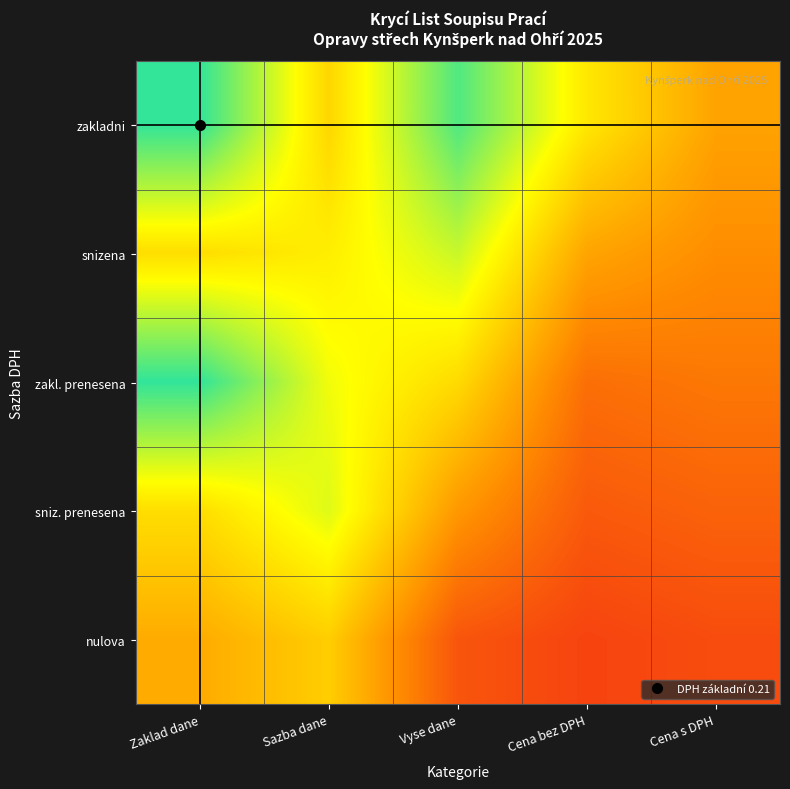

Count the number of data series in this chart.

5